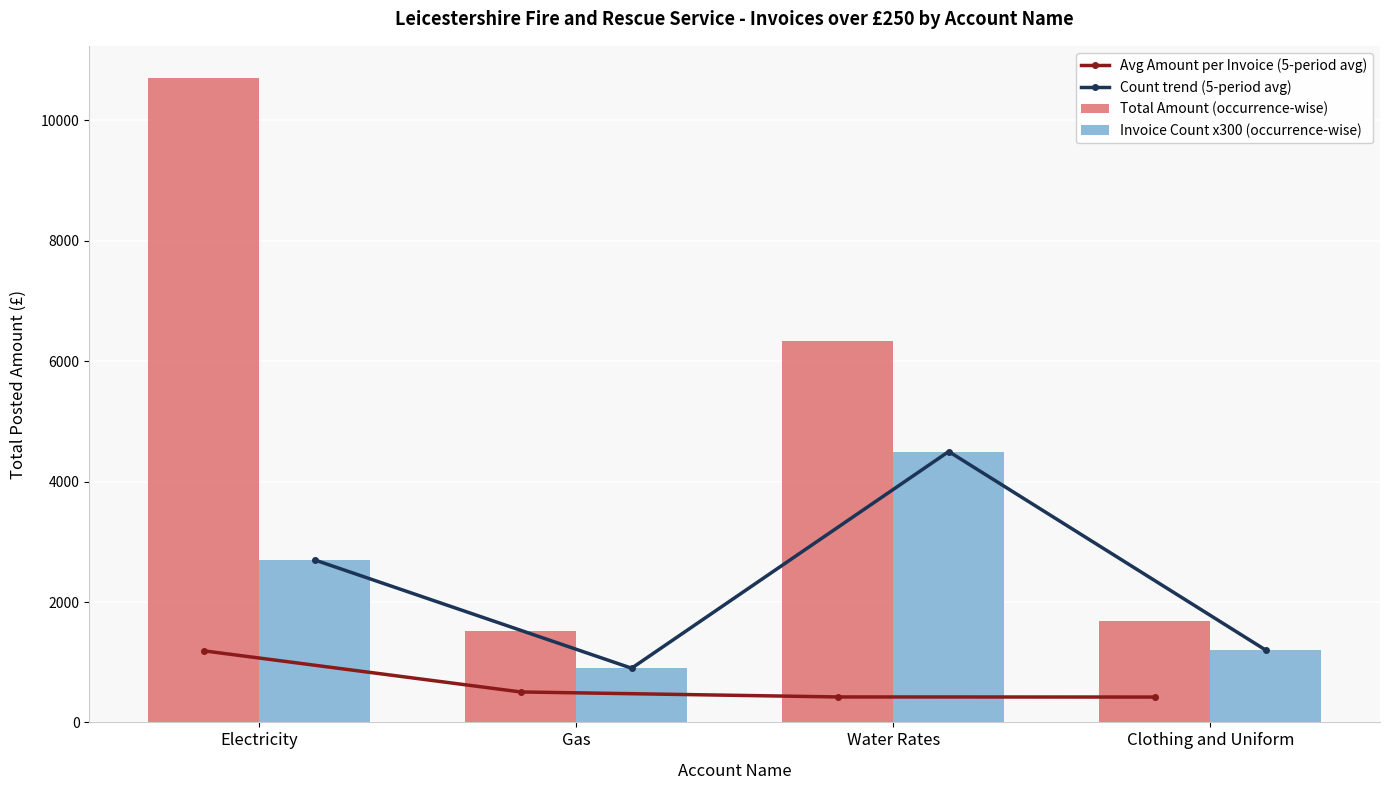

Reading left to right, extract all data points from this chart.

Avg Amount per Invoice (5-period avg): 1189.5	505.6	422.8	420.9
Count trend (5-period avg): 2700.0	900.0	4500.0	1200.0
Total Amount (occurrence-wise): 10705.1	1516.9	6341.5	1683.7
Invoice Count x300 (occurrence-wise): 2700.0	900.0	4500.0	1200.0